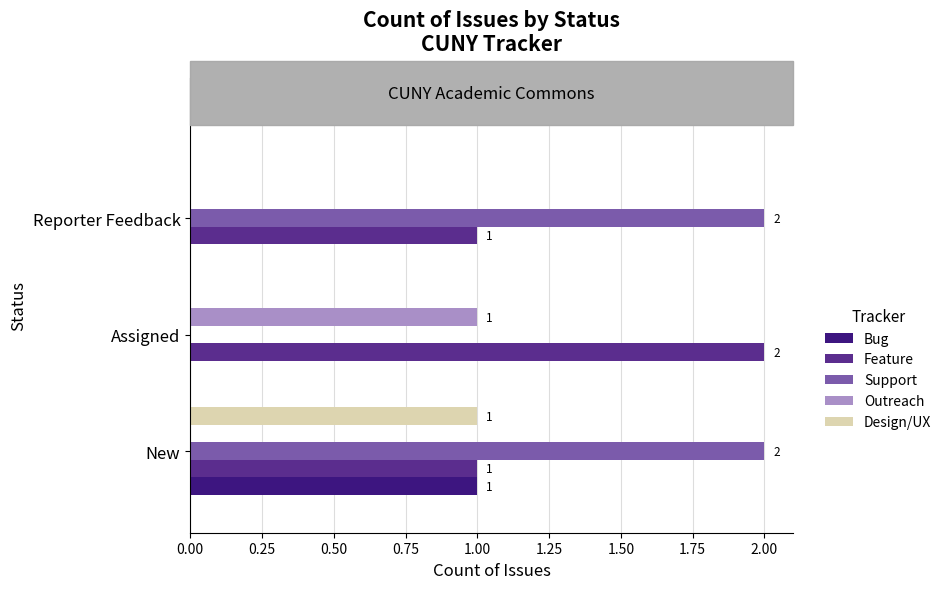

True or false: Feature has a value of 3 at Assigned.

False